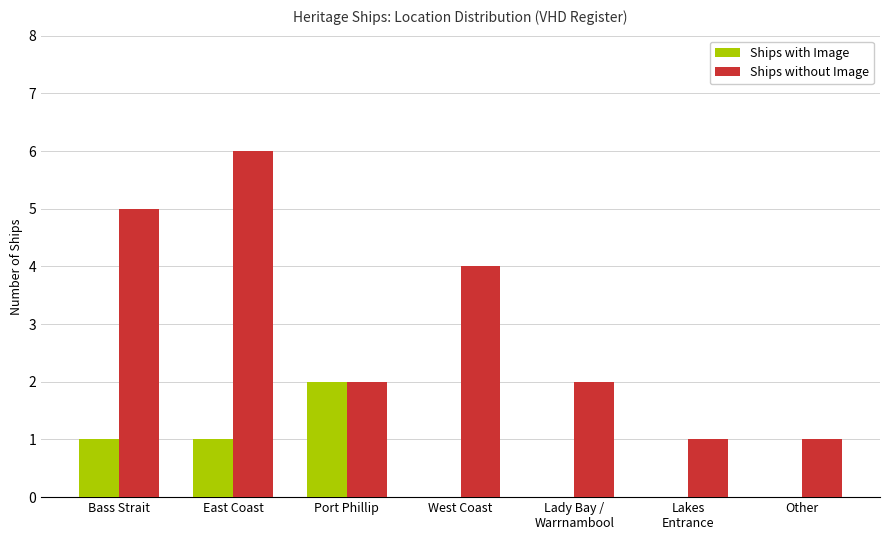

Which category has the highest value in the Ships with Image series?

Port Phillip